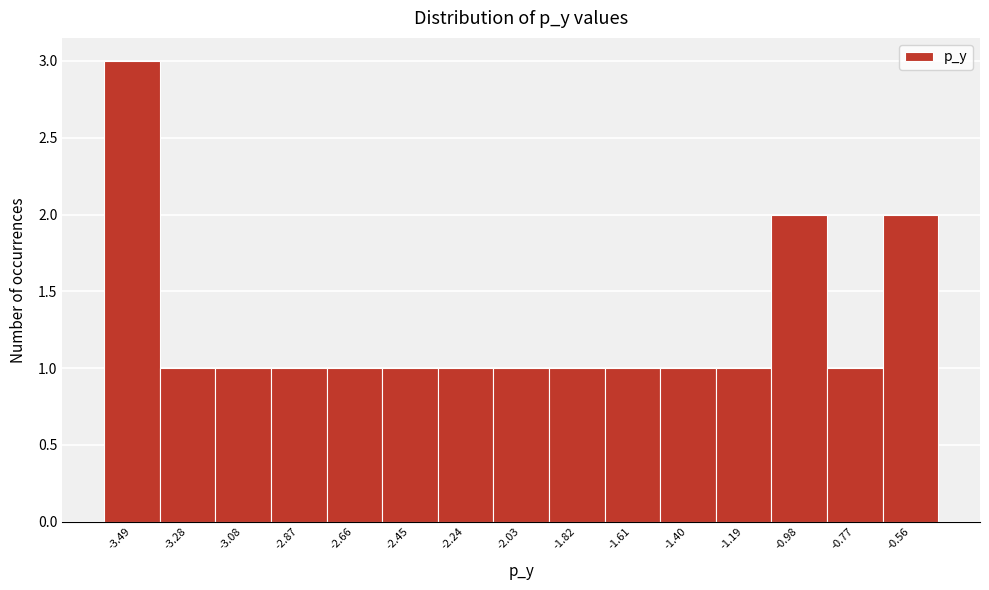

Reading left to right, list every bar in this chart as the range it spans on the x-axis followed by its height. Neither the bar edges nor the heights are printed on the chart, so give them approximately, as read against the axes.

-3.60 to -3.40: 3
-3.40 to -3.20: 1
-3.20 to -2.95: 1
-2.95 to -2.75: 1
-2.75 to -2.55: 1
-2.55 to -2.35: 1
-2.35 to -2.15: 1
-2.15 to -1.90: 1
-1.90 to -1.70: 1
-1.70 to -1.50: 1
-1.50 to -1.30: 1
-1.30 to -1.10: 1
-1.10 to -0.90: 2
-0.90 to -0.65: 1
-0.65 to -0.45: 2